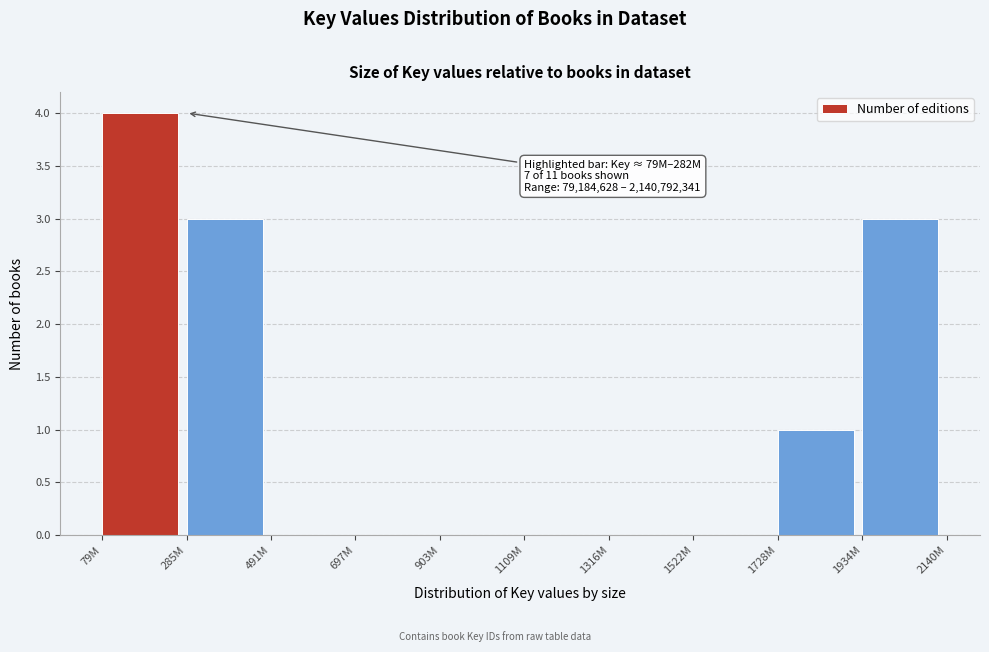

Reading left to right, extract all data points from this chart.

79M=4	285M=3	491M=0	697M=0	903M=0	1109M=0	1316M=0	1522M=0	1728M=1	1934M=3